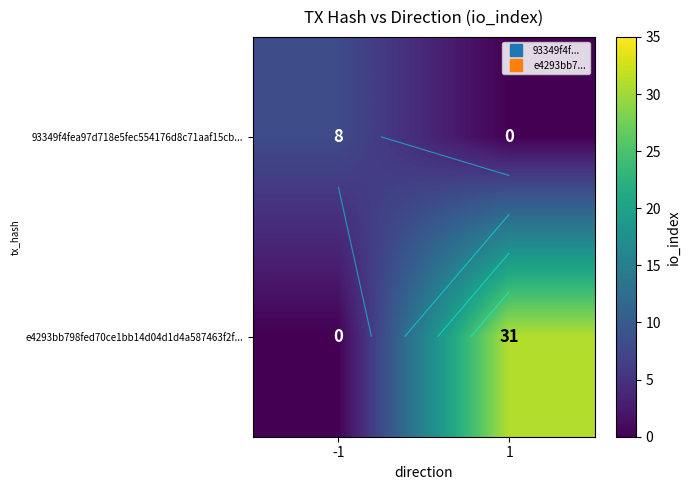

At which category is the sum across all series the highest?

1